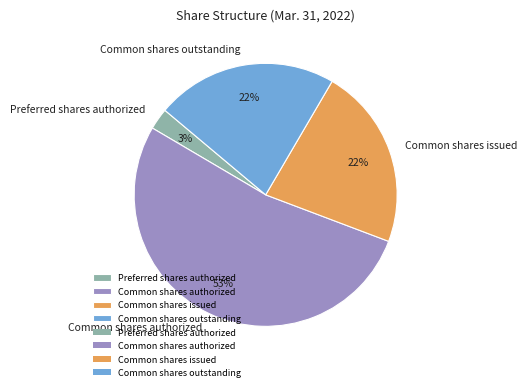

Count the number of slices in the pie.

4